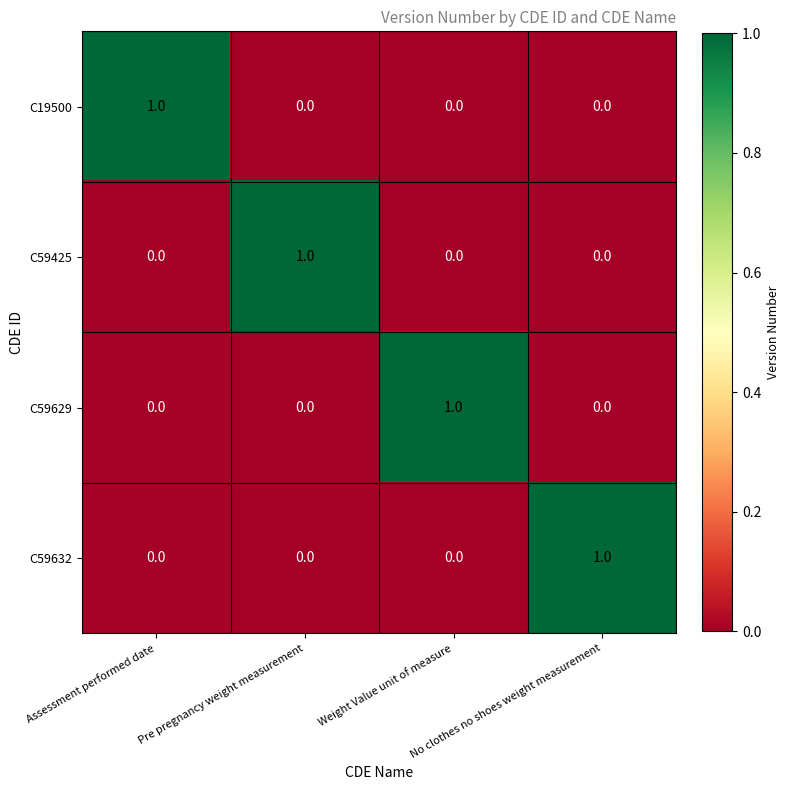

At how many categories does at least one series exceed 0?

4